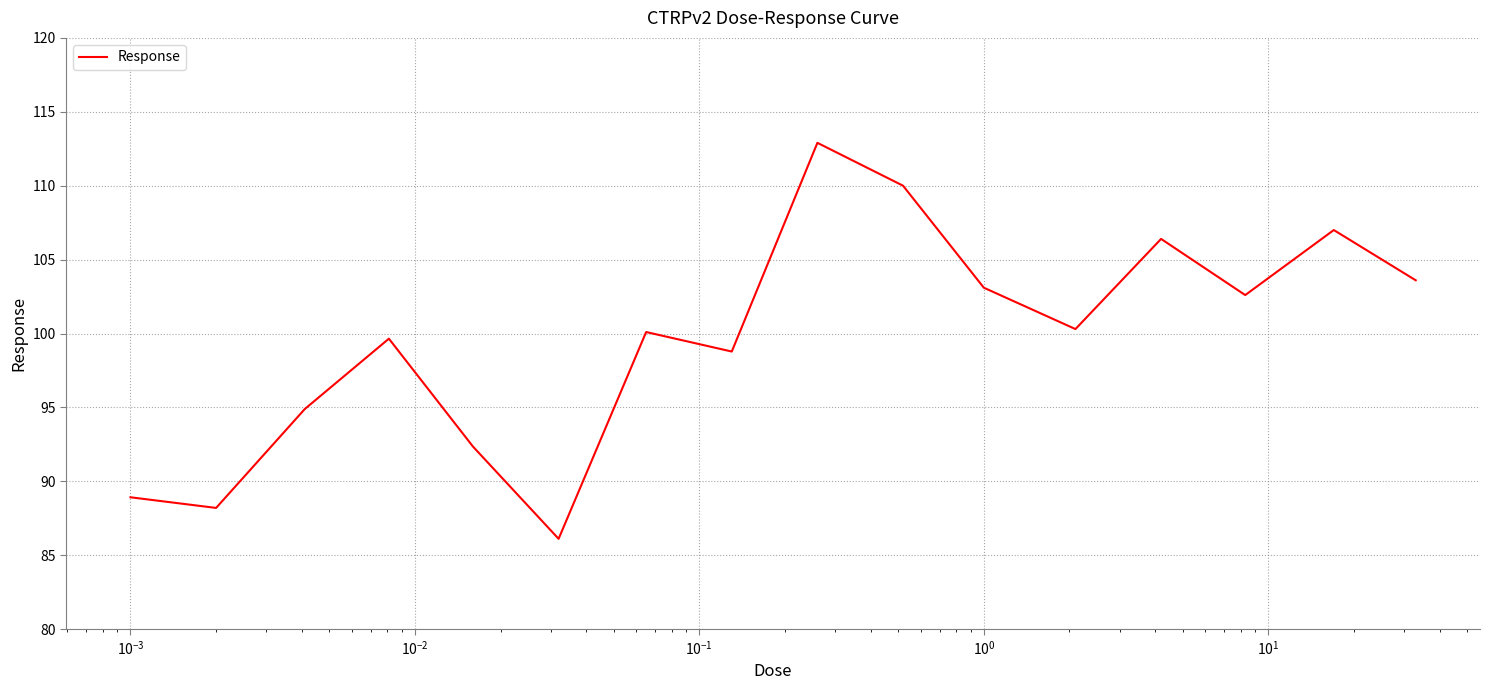

Does the chart display data point markers on the line(s)?

No